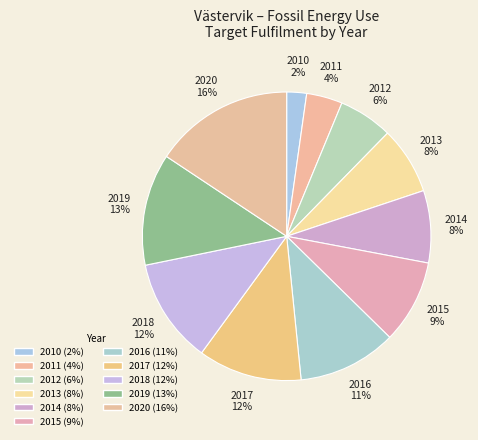

Does 2011 represent more than half of the total?

No